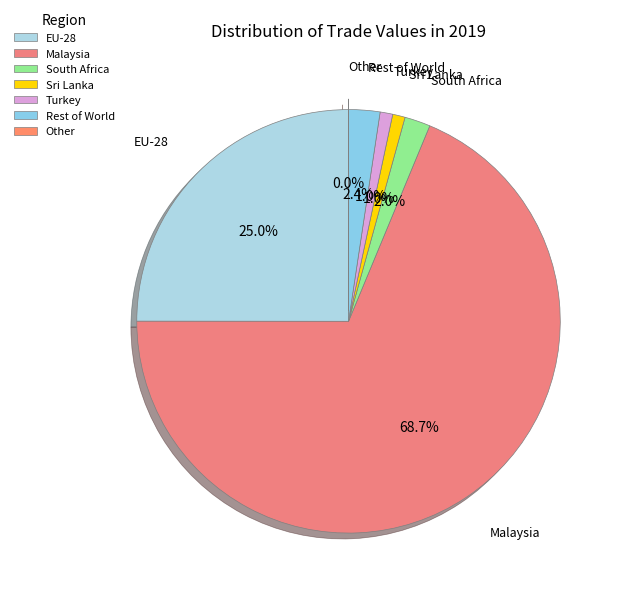

What is the largest slice in the pie chart?

Malaysia